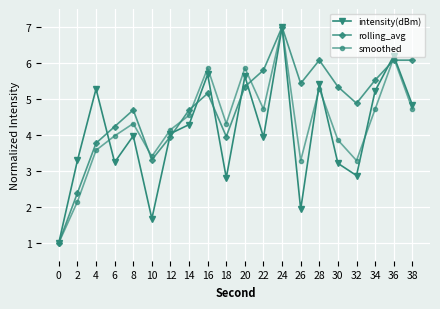

The smoothed series shows 3.3 at 26. True or false?

True